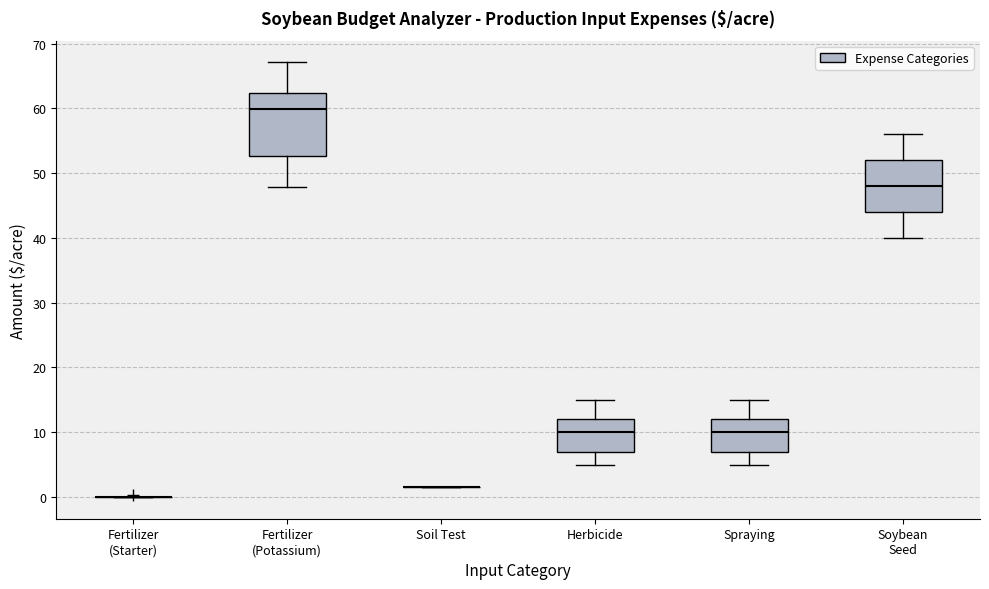

Comparing the boxes themselves (not the whiskers), which one is the tallest?

Fertilizer (Potassium)